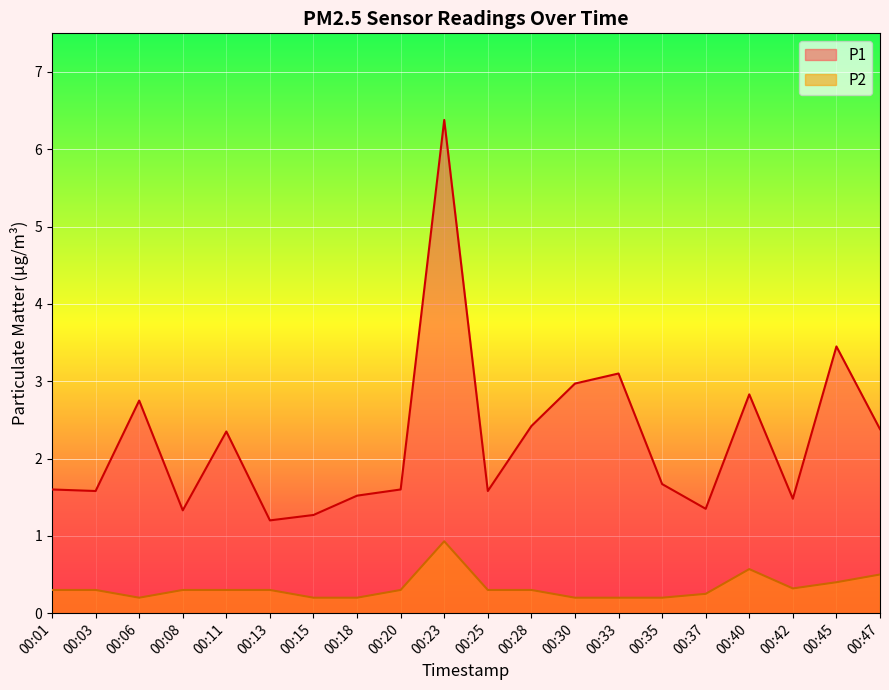

What is the difference between the P1 values at 00:11 and 00:35?

0.7